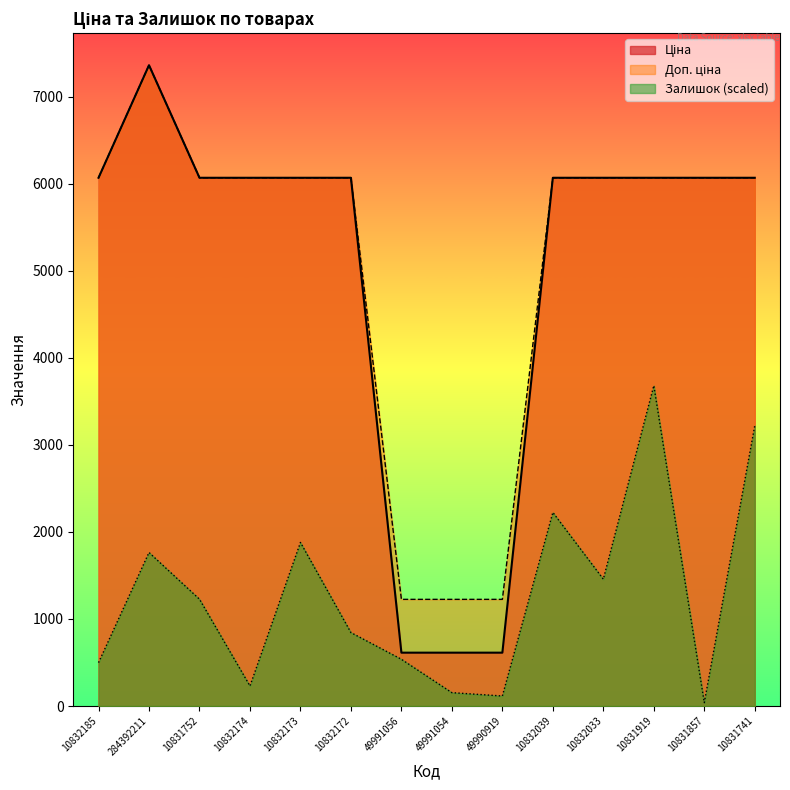

Rank the series by their maximum value, from highest to lowest.

Ціна, Доп. ціна, Залишок